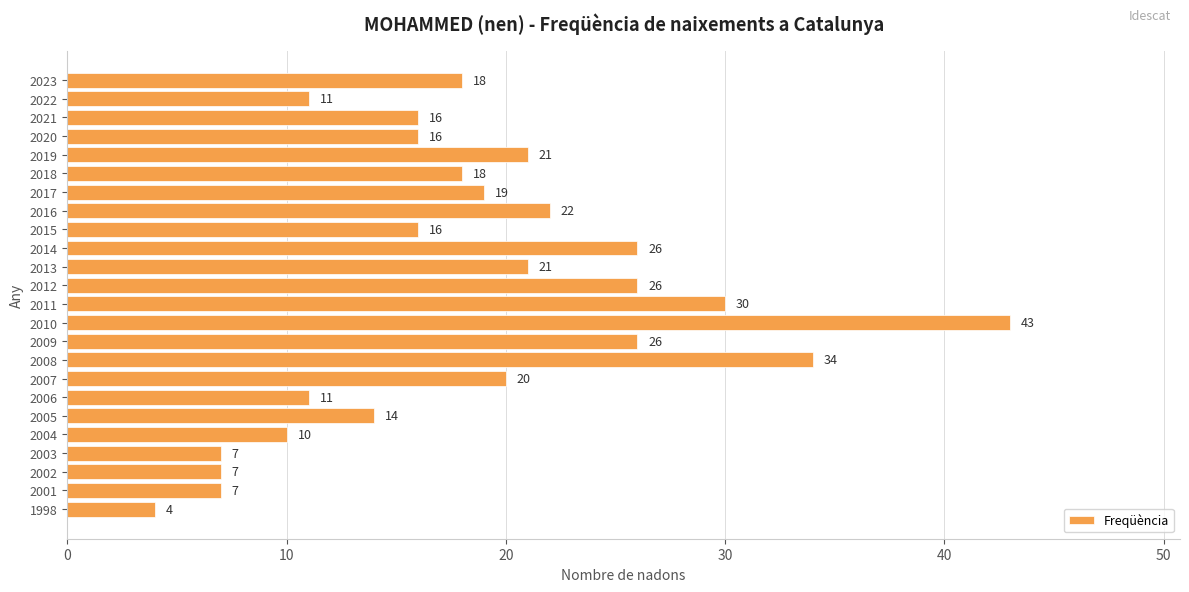

True or false: the data shows 11 at 2022.

True